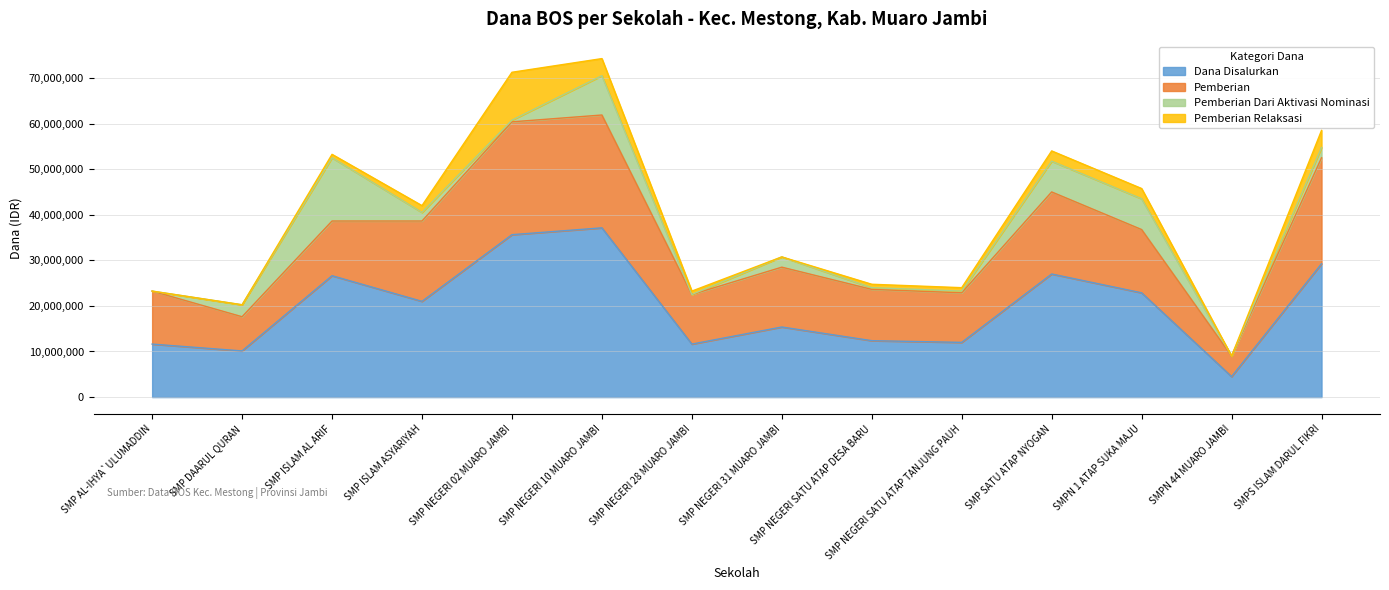

At which category does Pemberian Relaksasi reach its first local valley?

SMP NEGERI 31 MUARO JAMBI